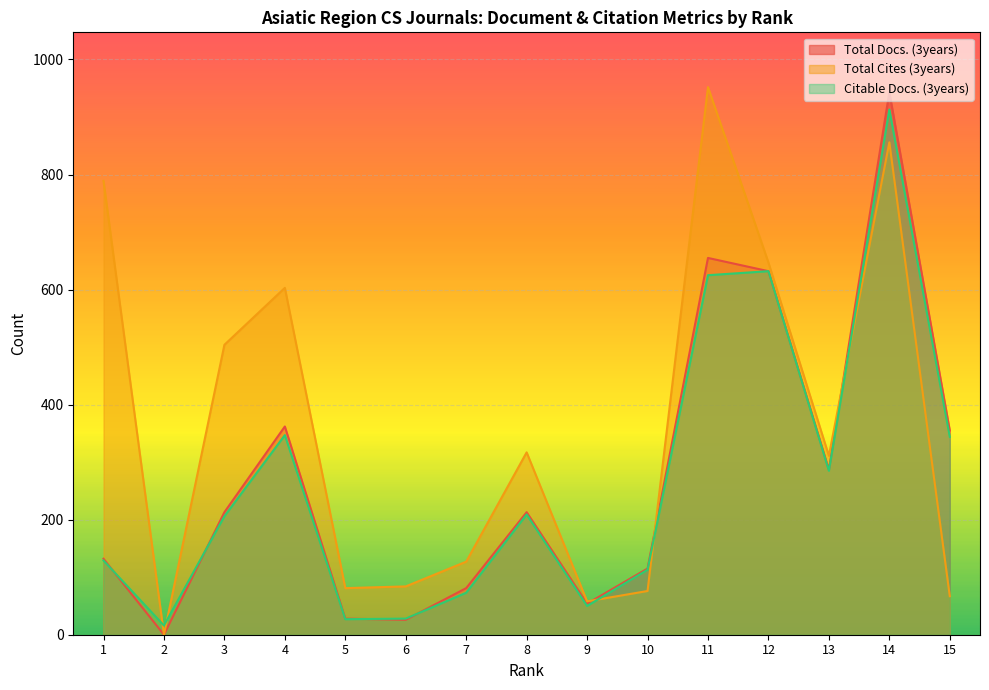

At 2, list the series in order from smallest to largest.

Total Docs. (3years), Total Cites (3years), Citable Docs. (3years)